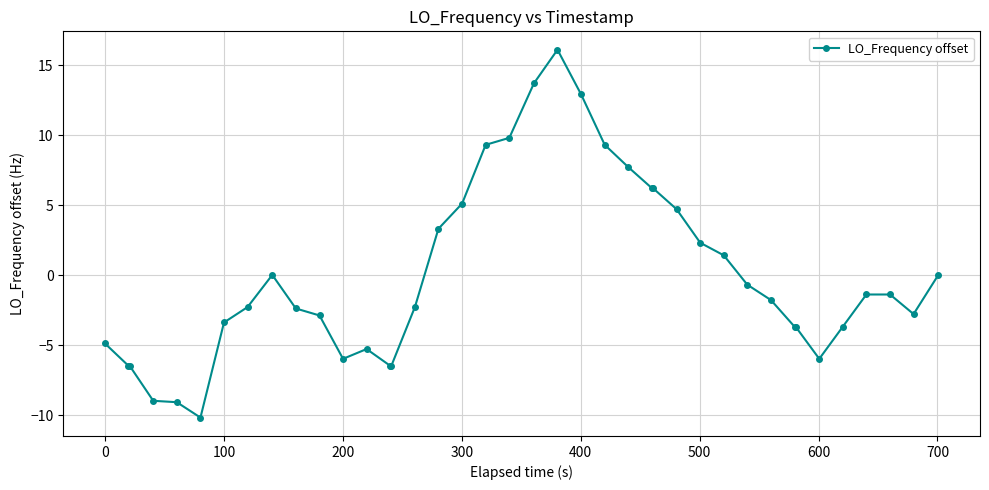

What is the maximum value shown in the chart?

16.1